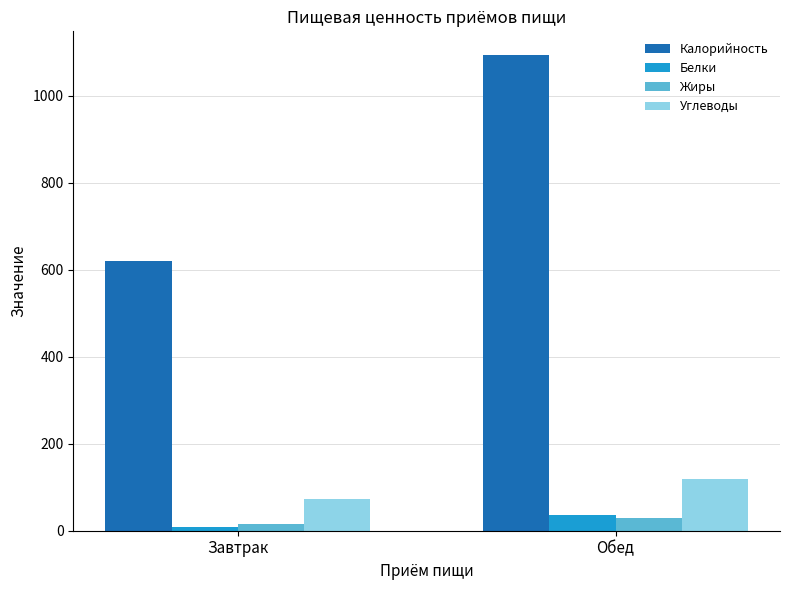

What position from the right is Обед?

1